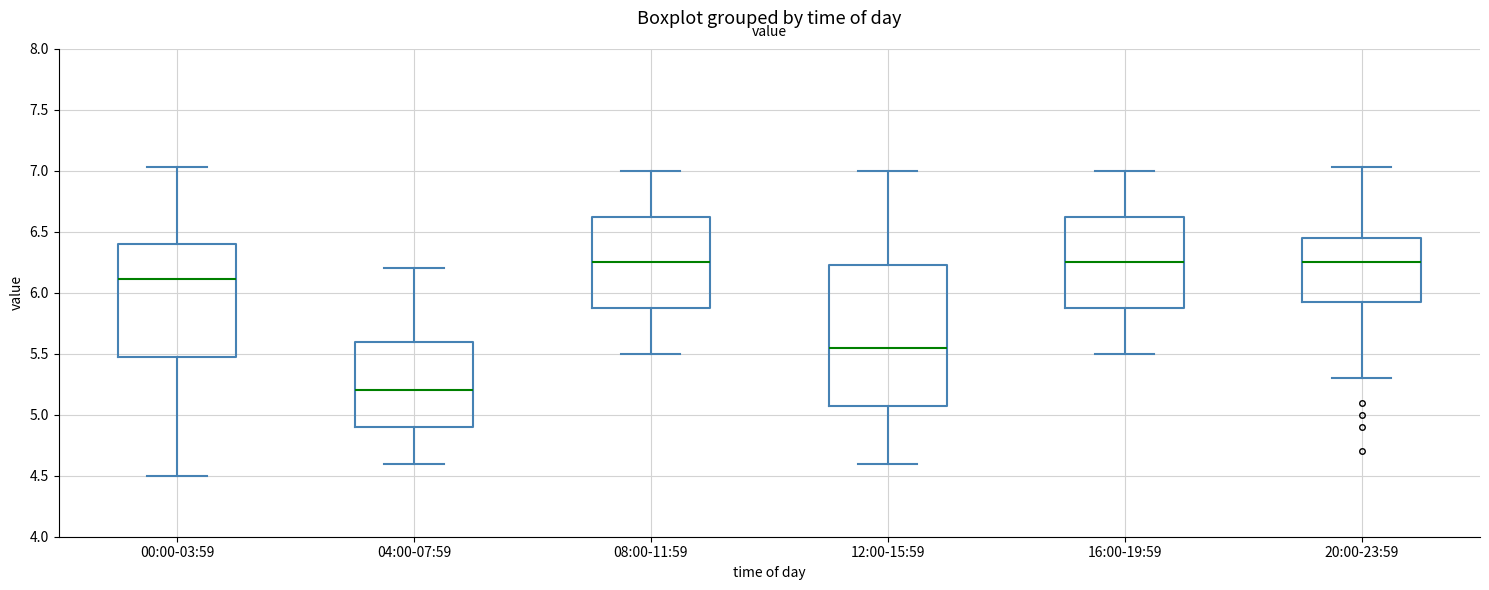

Which box's median line is the lowest?

04:00-07:59